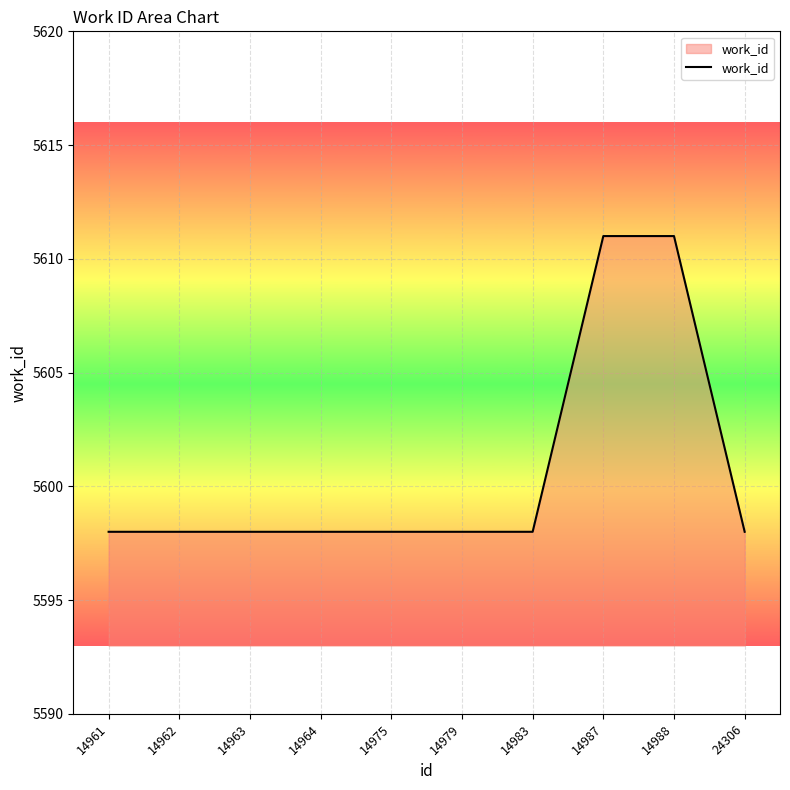

What is the maximum value shown in the chart?

5611